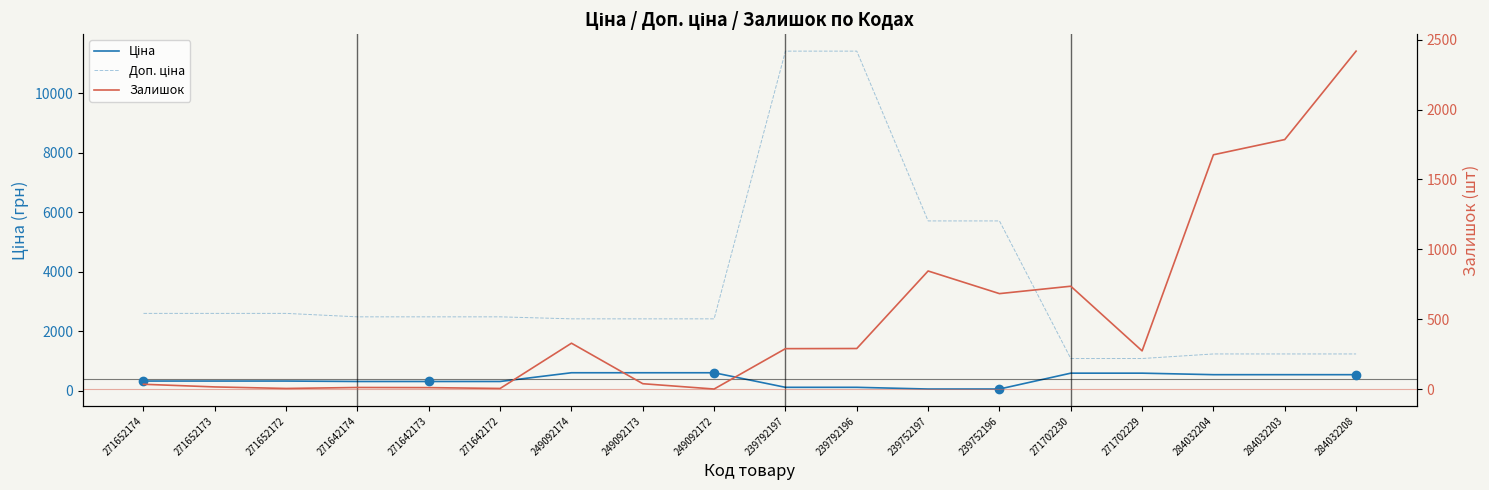

How many lines are shown in the chart?

3